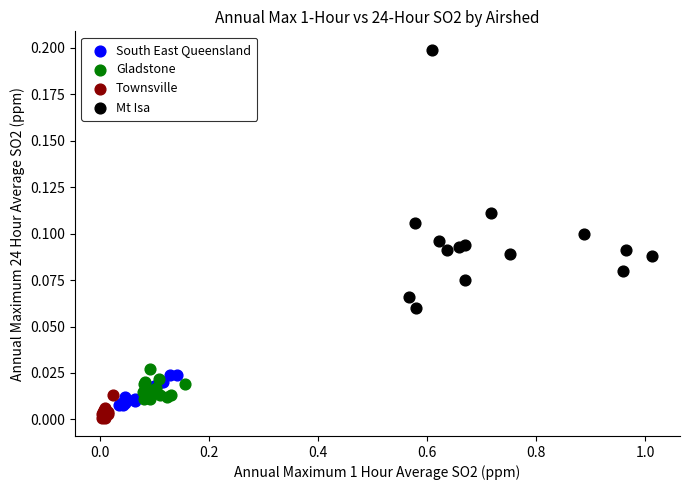

Which series contains the highest Y value?

Mt Isa